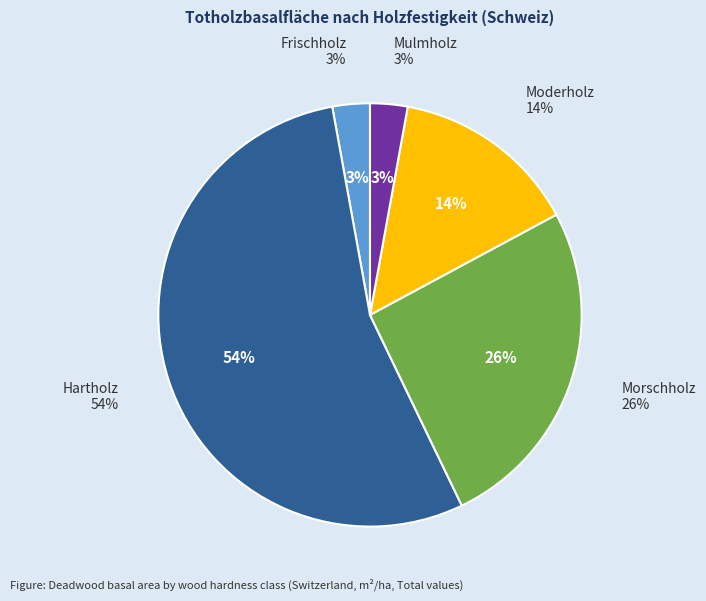

What is the total percentage of Frischholz and Morschholz?

28.6%